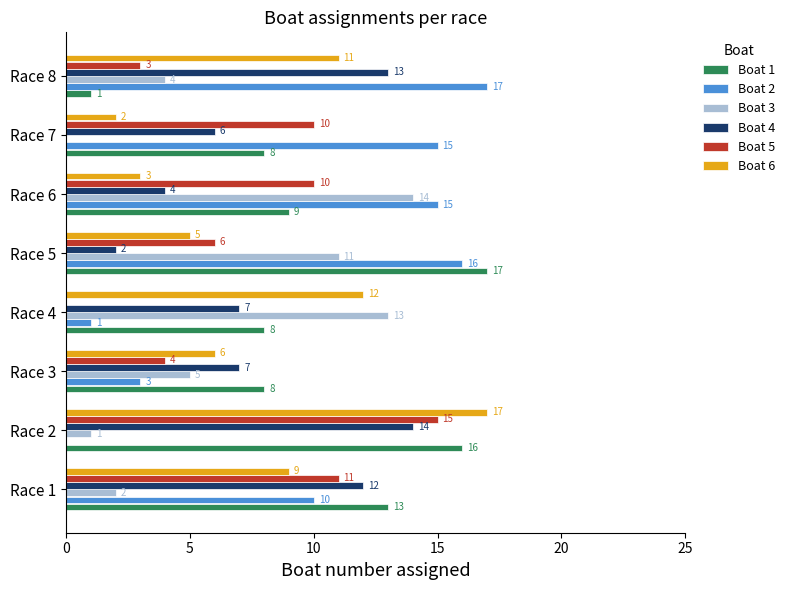

True or false: Boat 2 has a value of 0 at Race 4.

False